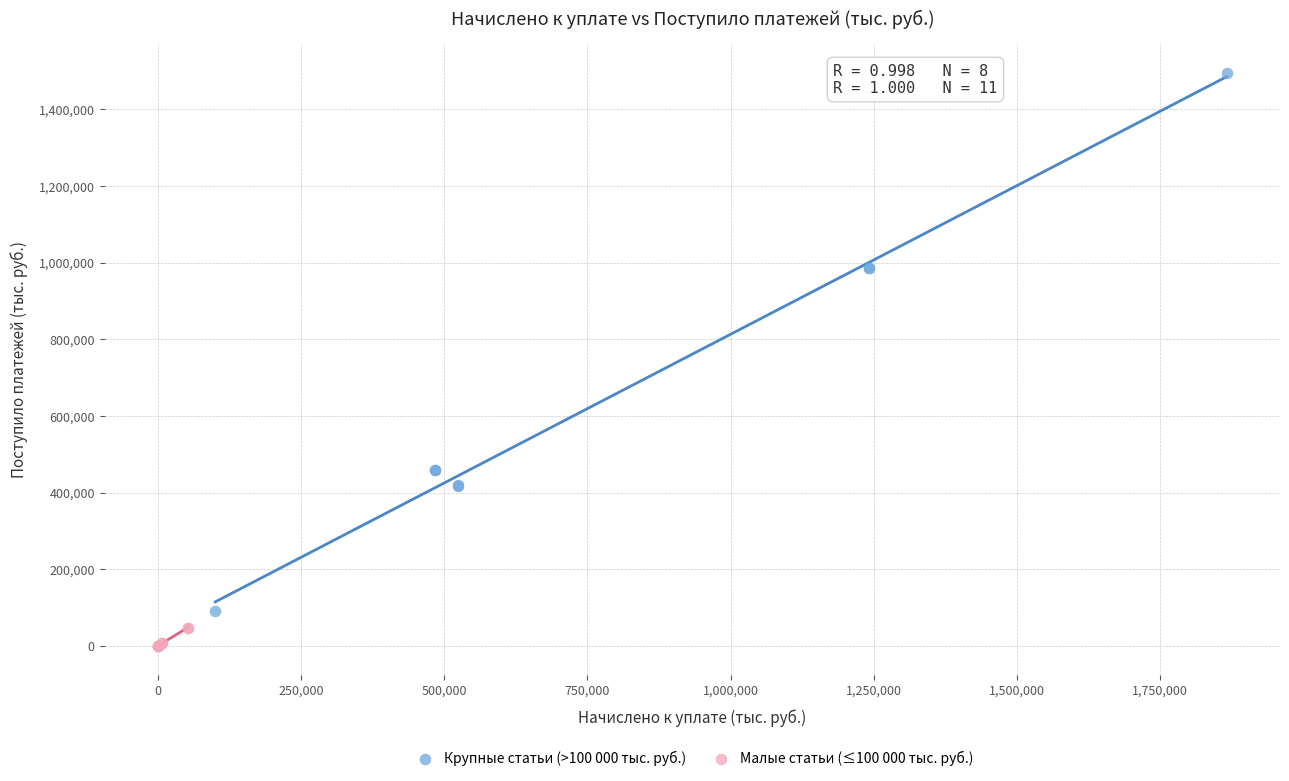

Which series reaches the maximum Y coordinate?

Крупные статьи (>100 000 тыс. руб.)